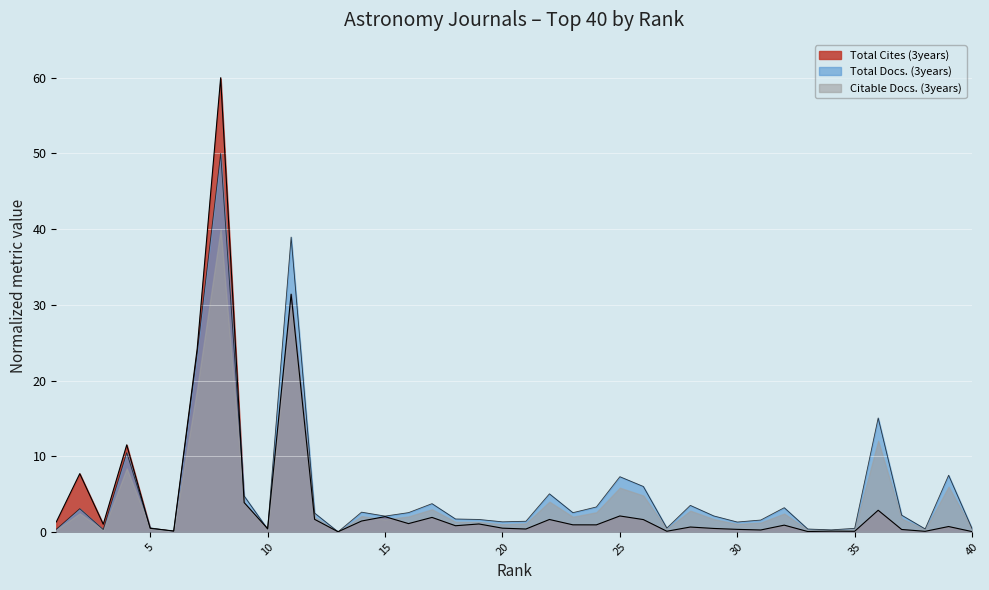

The Total Docs. (3years) series shows 2.2 at 37. True or false?

True